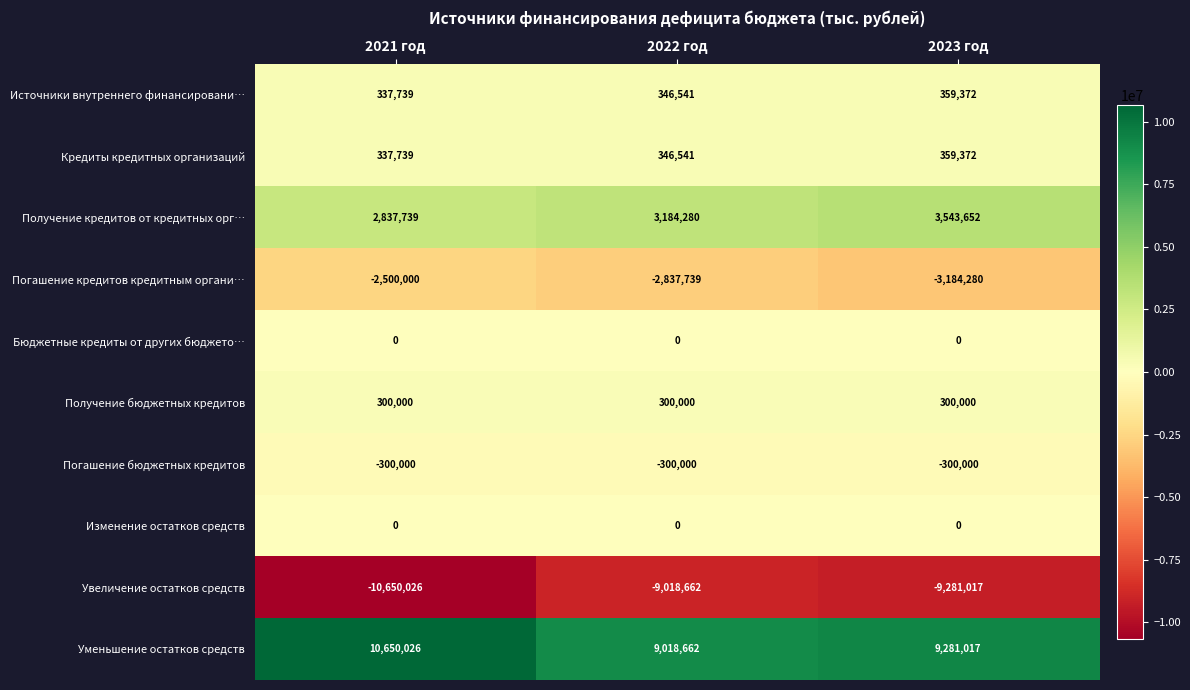

Which category has the highest value in the Кредиты кредитных организаций series?

2023 год